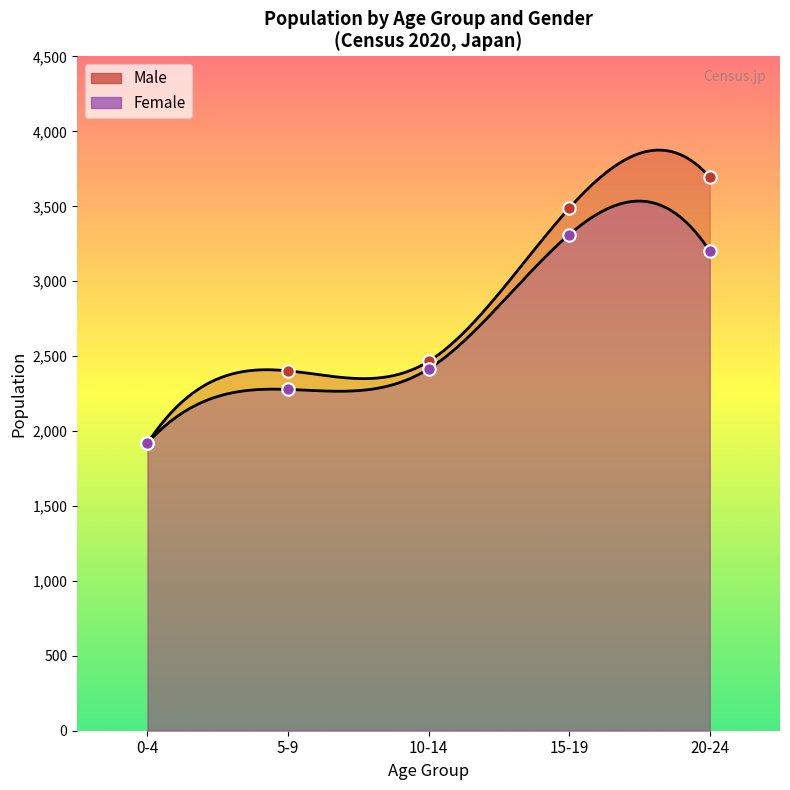

Which series has the largest total across all categories?

Male